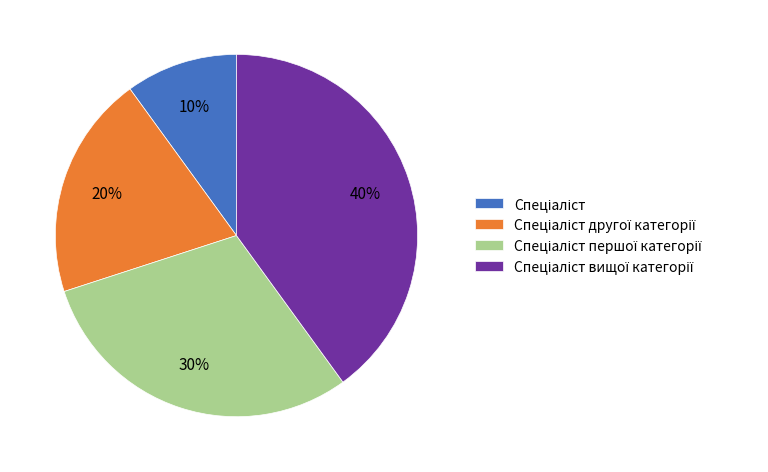

To the nearest percent, what is the average slice percentage?

25%